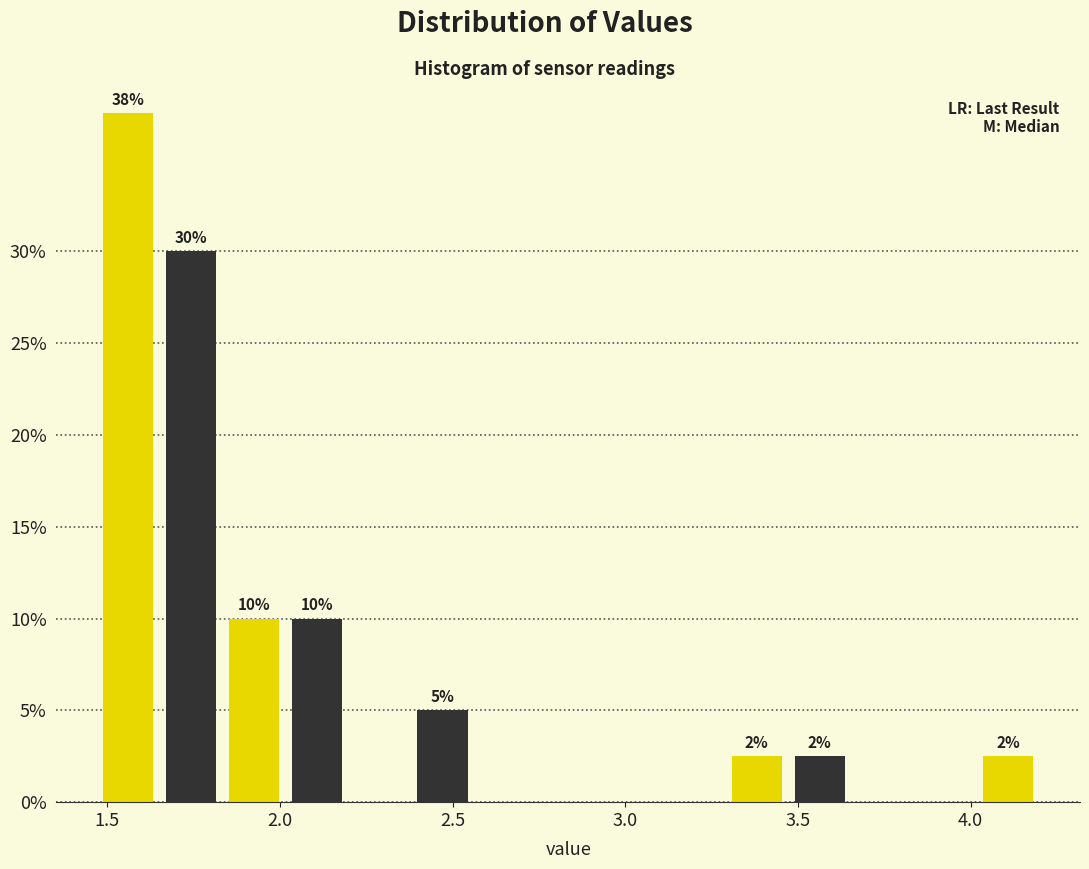

Around what value on the x-axis is the tallest bar? Give the approximate position of its centre, as read against the axis.

1.55